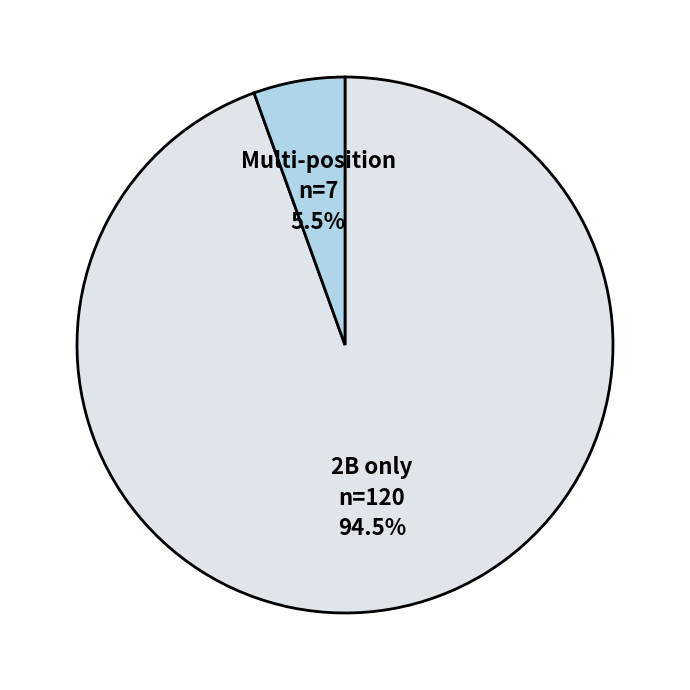

Which slice is the smallest?

Multi-position